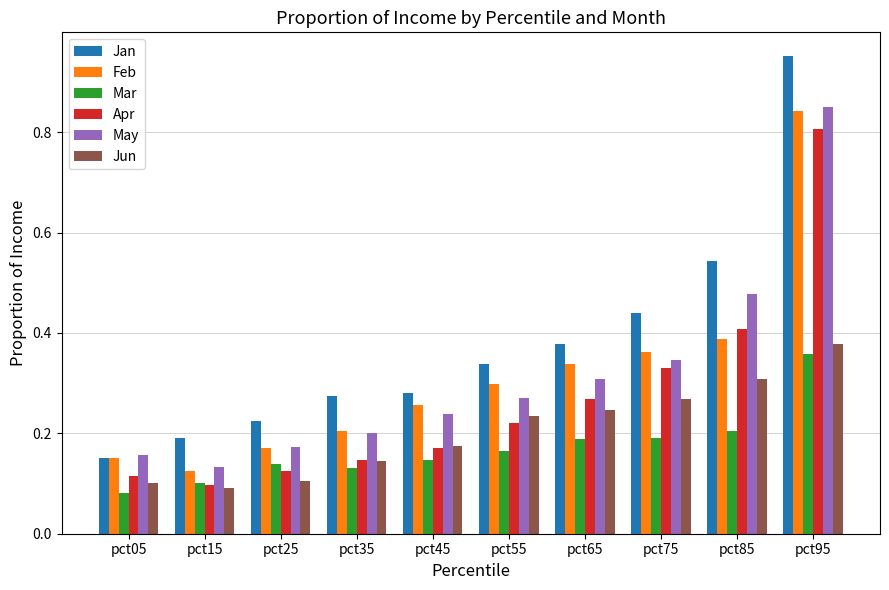

What is the sum of the Jan values at pct35 and pct75?

0.7